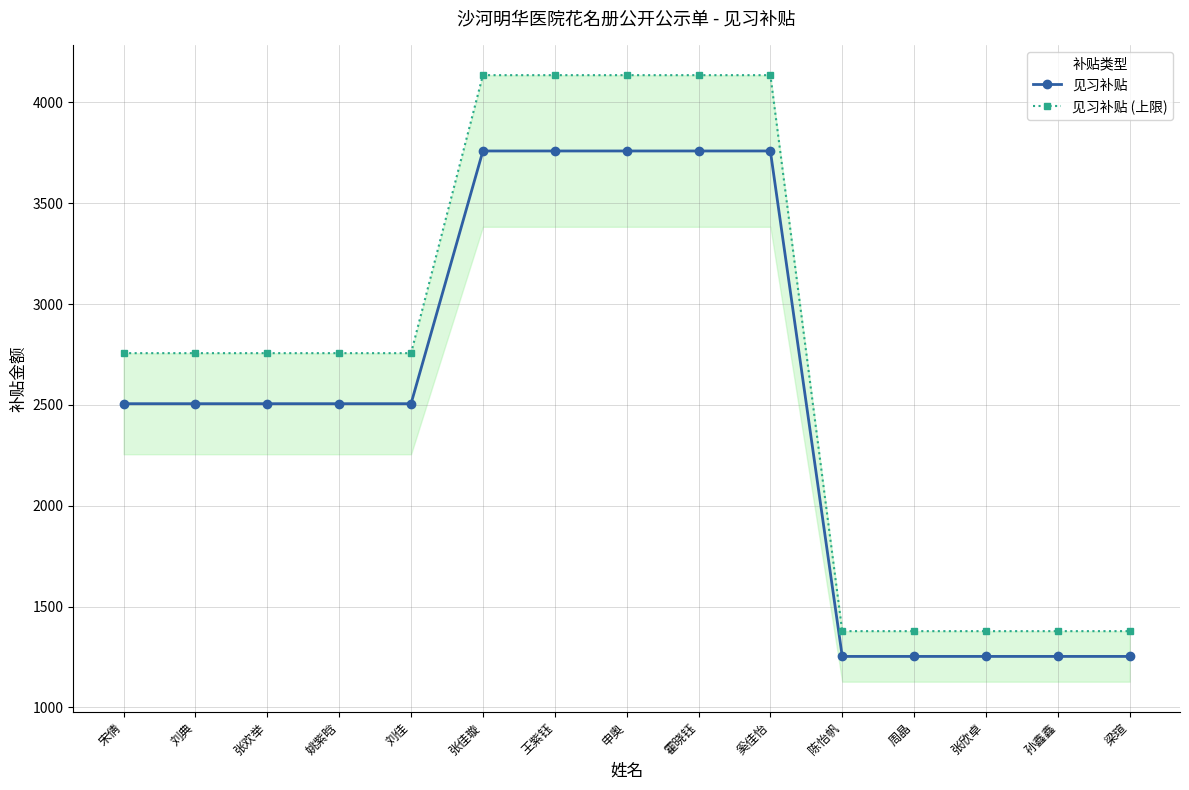

What is the sum of the 见习补贴 values at 王紫钰 and 陈怡帆?

5012